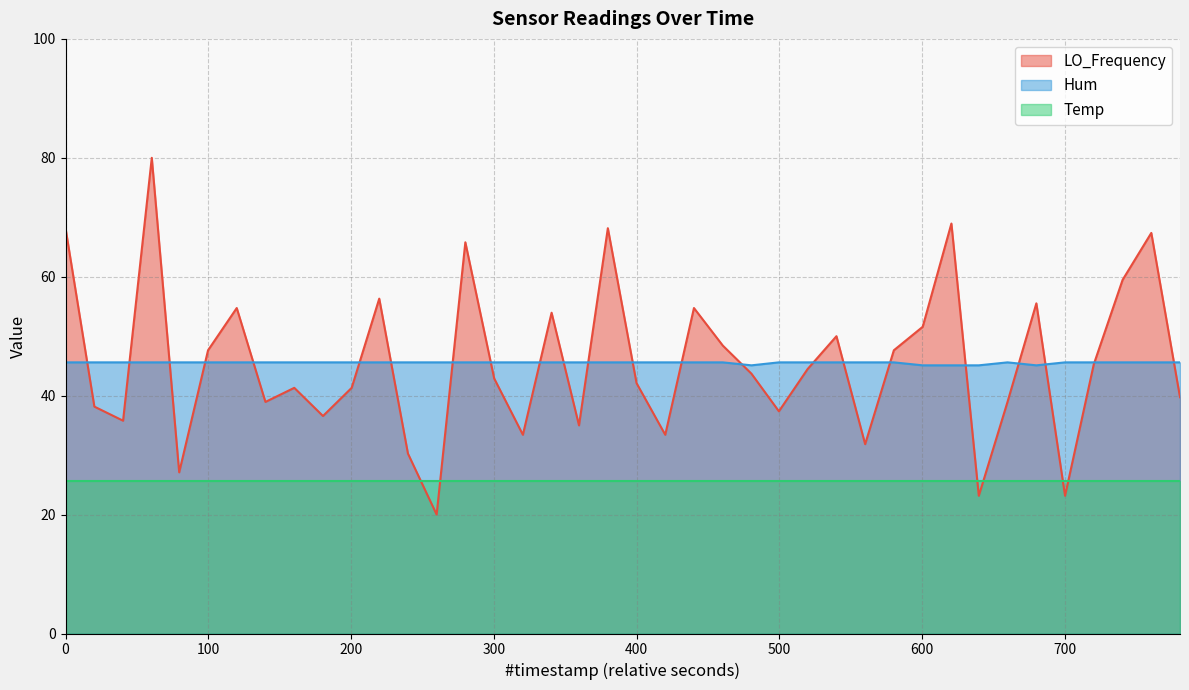

True or false: Temp and LO_Frequency intersect in this chart.

True